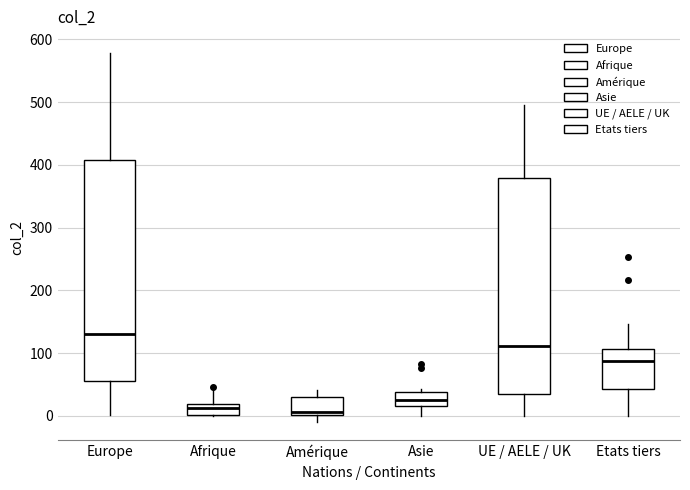

Which box has the highest median line?

Europe